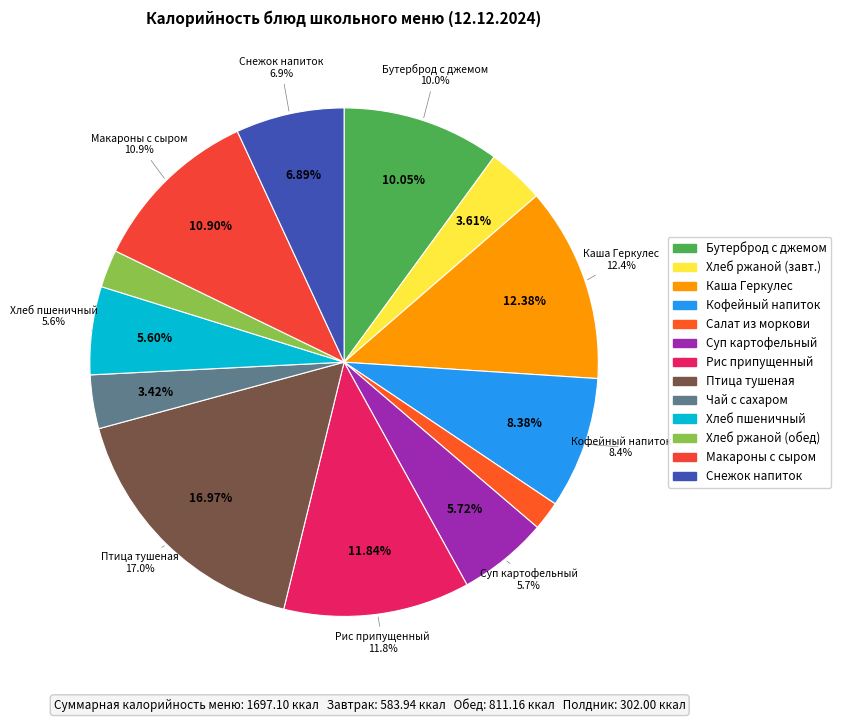

What is the largest slice in the pie chart?

ПТИЦА ТУШЕННАЯ В СОУСЕ С ОВОЩАМИ